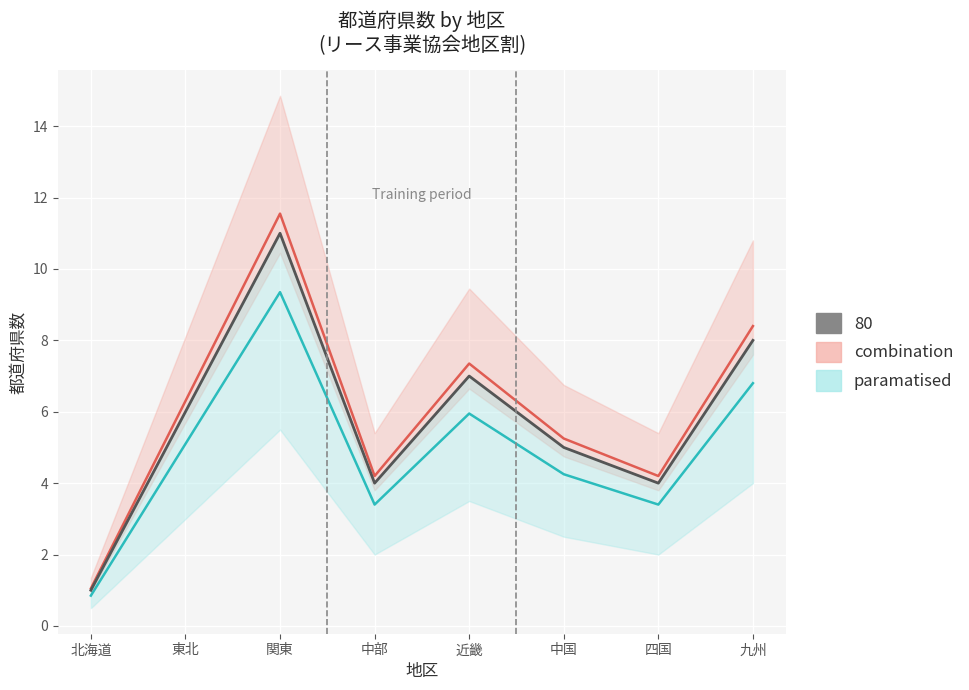

True or false: paramatised line and combination line intersect in this chart.

False